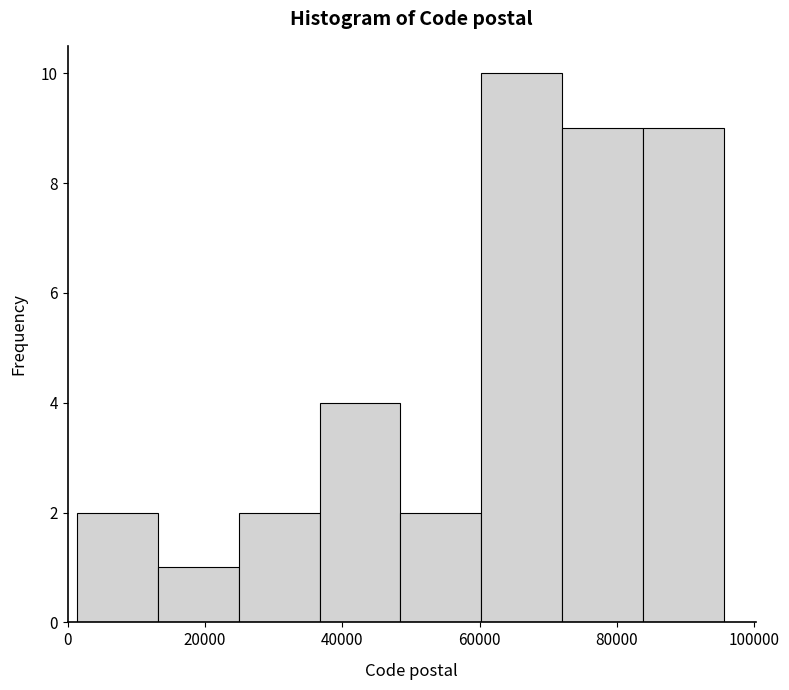

Reading left to right, list every bar in this chart as the range it spans on the x-axis followed by its height. Neither the bar edges nor the heights are printed on the chart, so give them approximately, as read against the axes.

2000 to 14000: 2
14000 to 24000: 1
24000 to 36000: 2
36000 to 48000: 4
48000 to 60000: 2
60000 to 72000: 10
72000 to 84000: 9
84000 to 96000: 9